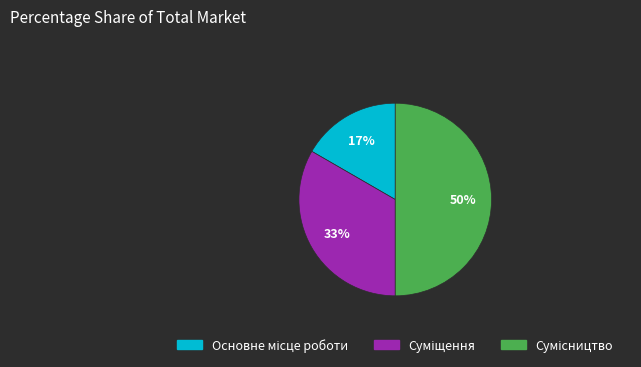

To the nearest percent, what is the difference between the largest and smallest slice percentages?

33%